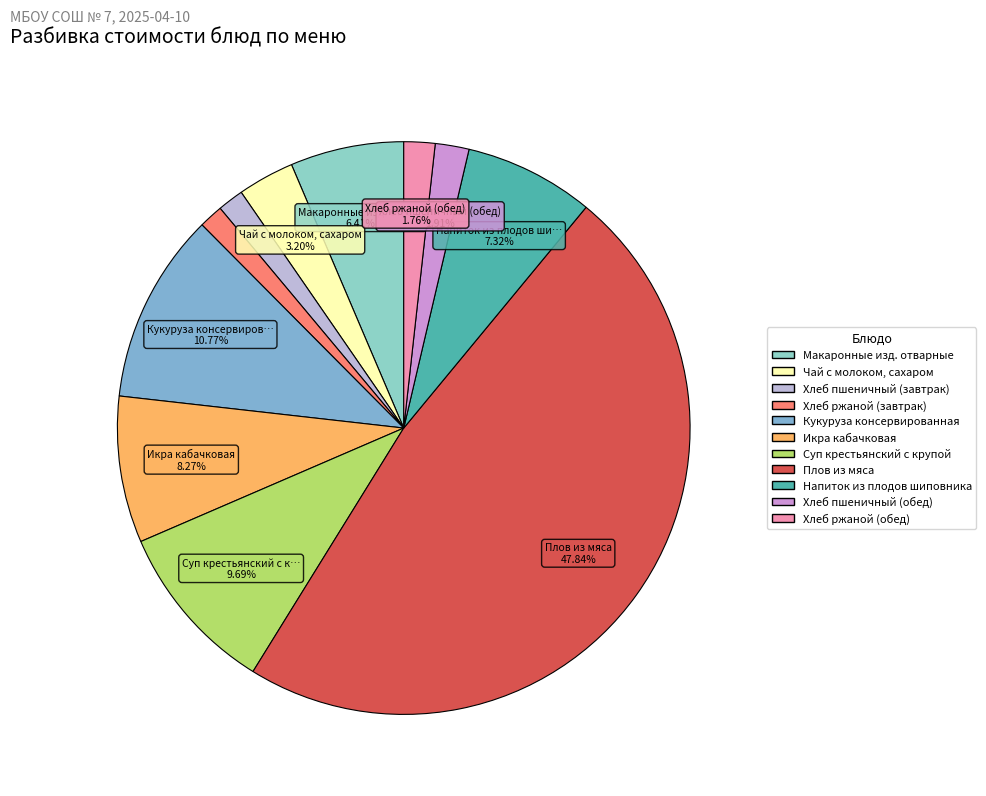

To the nearest percent, what portion does Макаронные изд. отварные represent?

6%